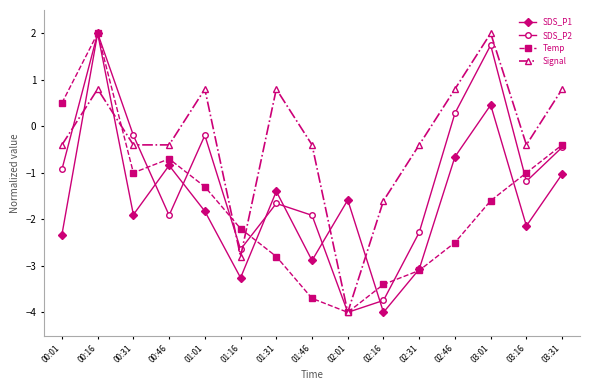

At which category is the sum across all series the highest?

00:16